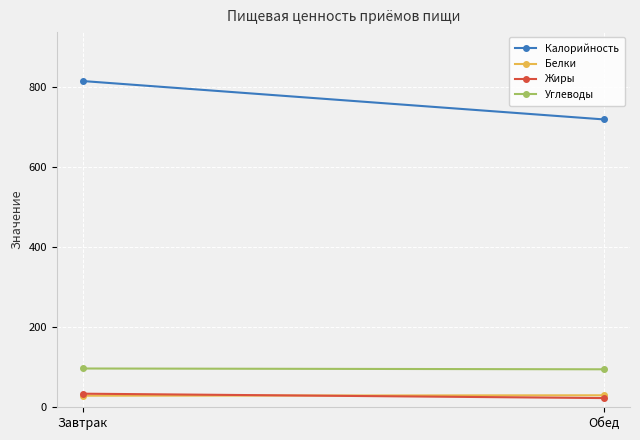

Between Завтрак and Обед, which series saw the biggest shift?

Калорийность